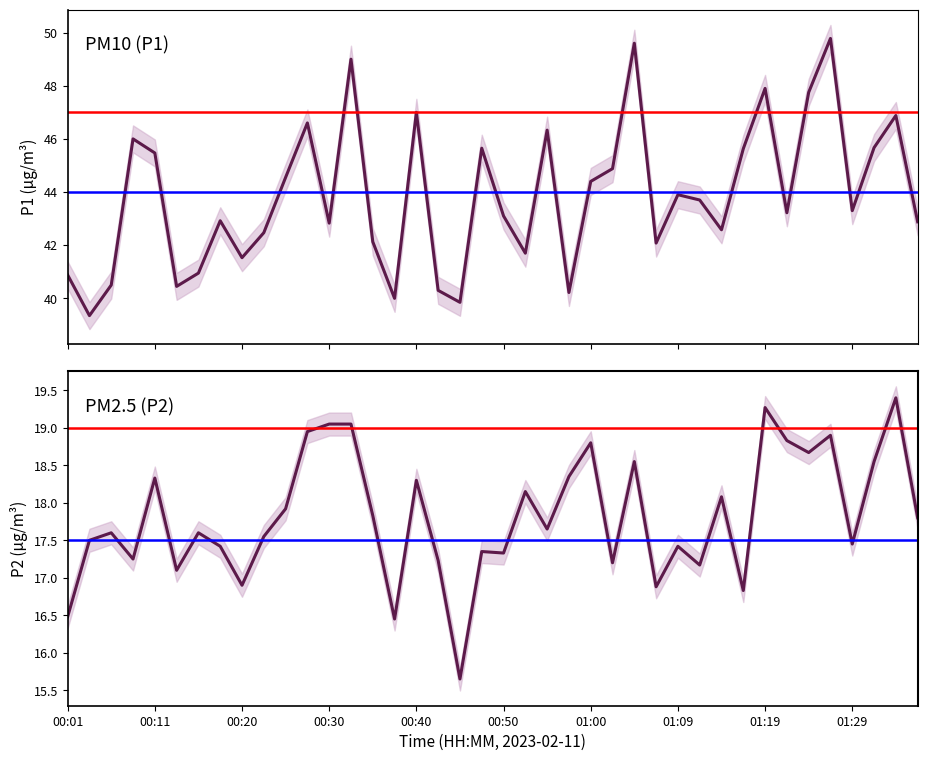

What is the lowest value of the P2 series?

15.7